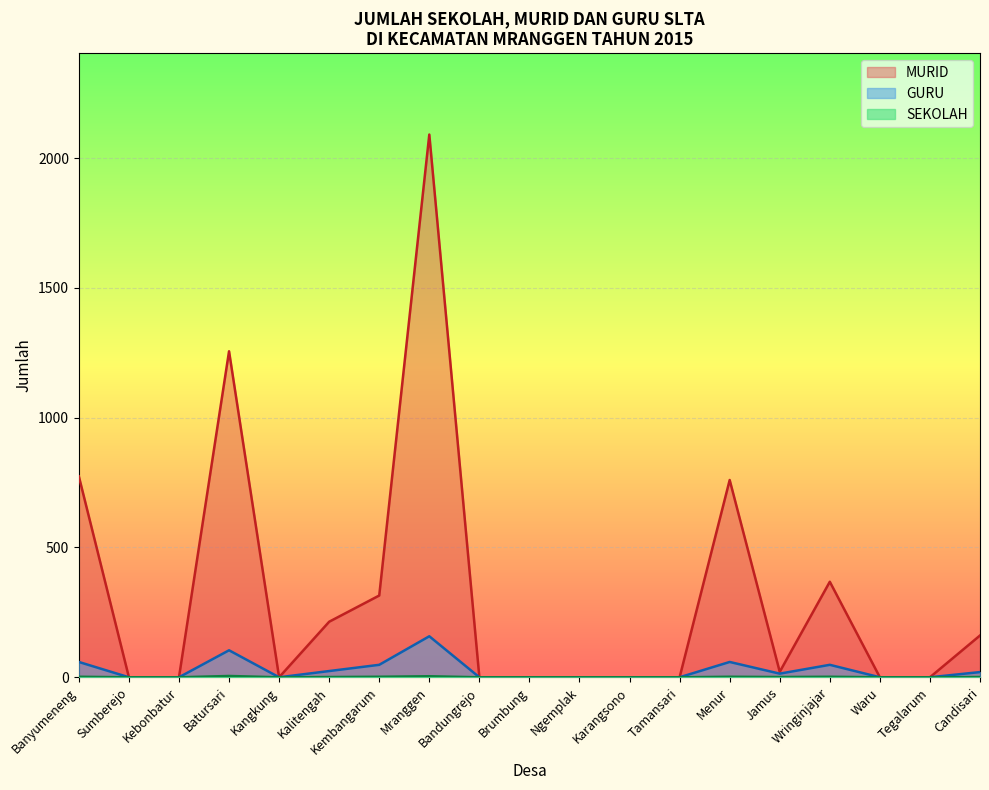

What is the sum of the SEKOLAH values at Kalitengah and Waru?

1